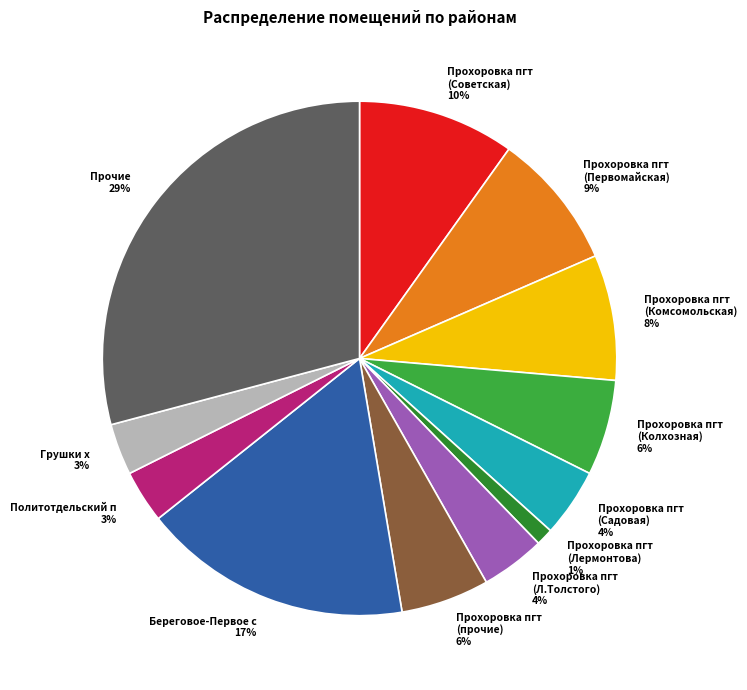

To the nearest percent, what percentage of the pie is Прочие 29%?

29%